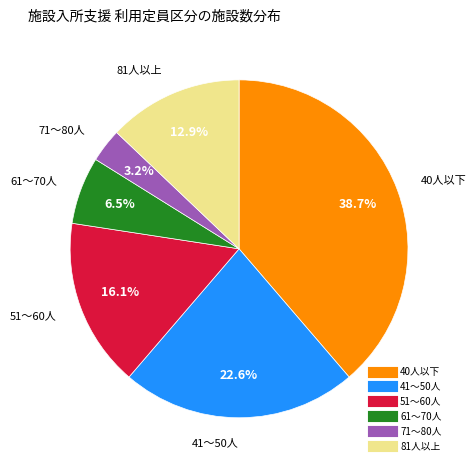

Count the number of slices in the pie.

6